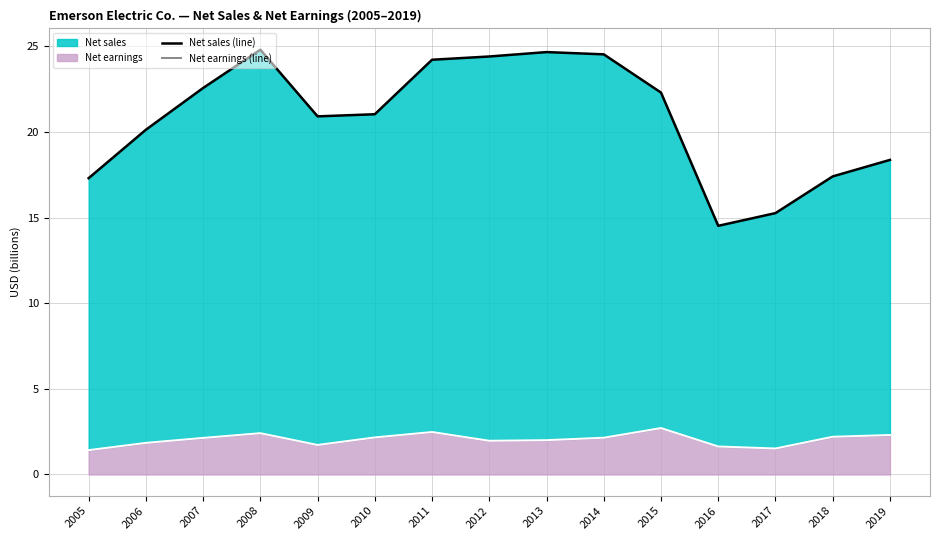

At how many categories does at least one series exceed 8?

15